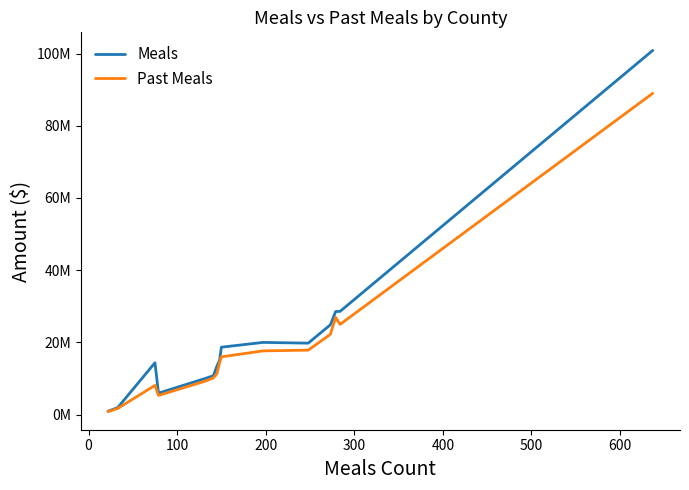

True or false: Past Meals has more than 1 interior local peaks.

True